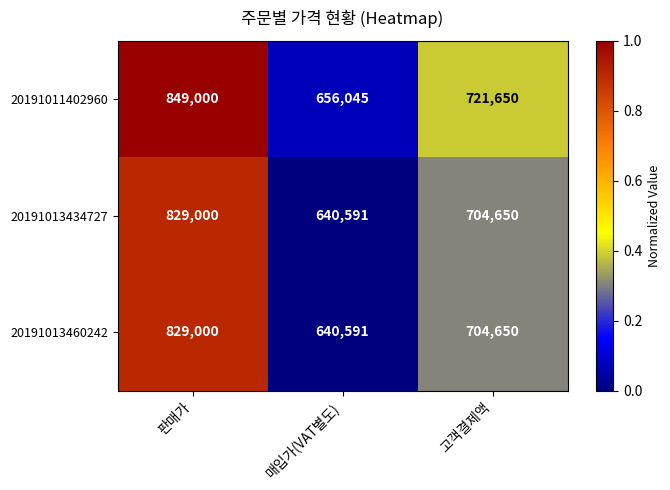

Which category has the lowest value across all series?

매입가(VAT별도)